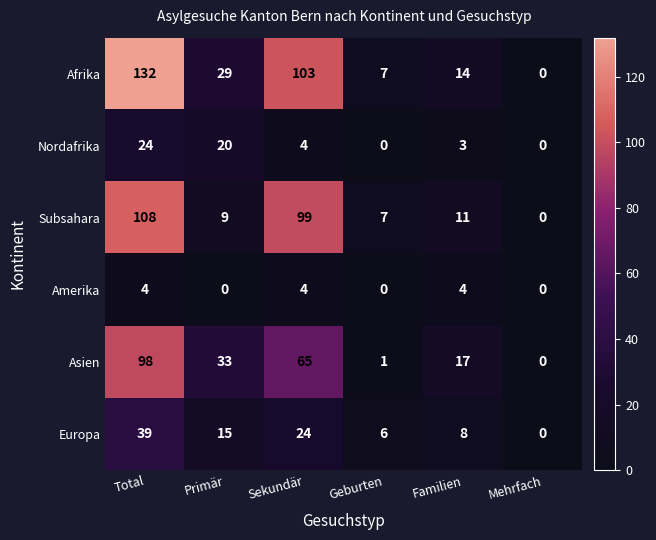

What is the difference between the second highest and minimum values in the Amerika series?

4